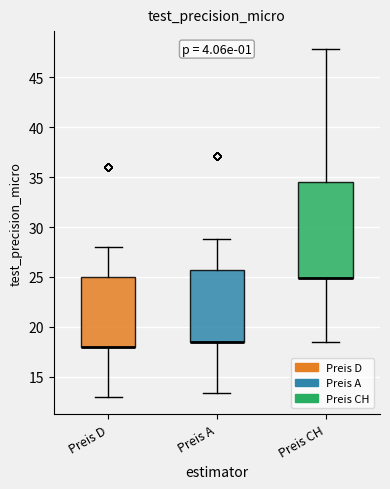

Where does the upper whisker of the box for Preis A end on the y-axis? The values are not printed on the chart, so give them approximately, as read against the axis.

29.0